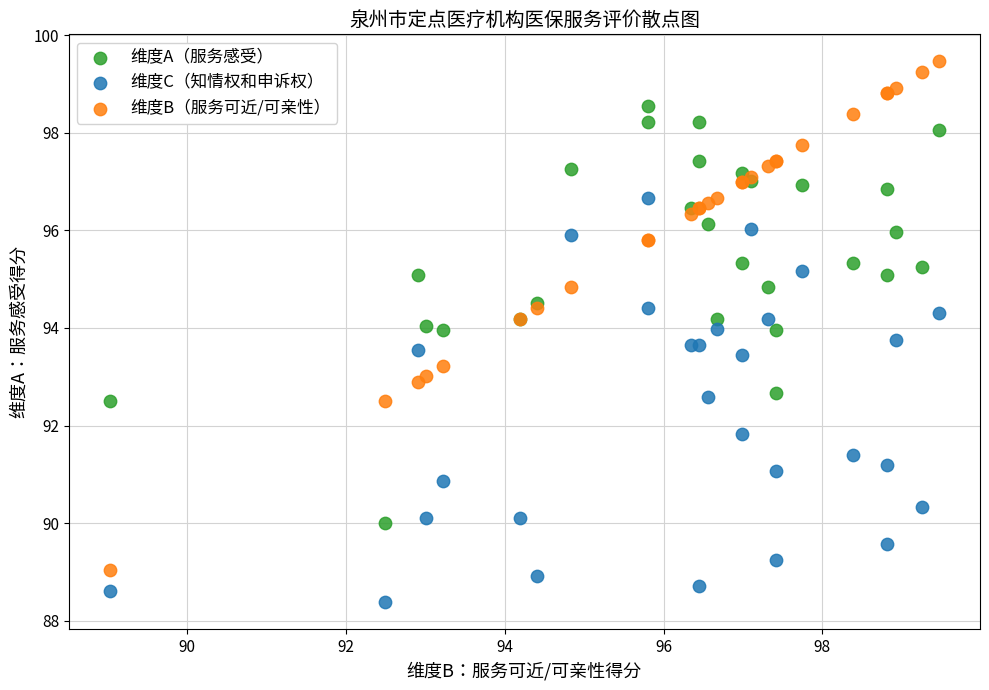

Which series has the widest spread of Y values?

维度B（服务可近/可亲性）